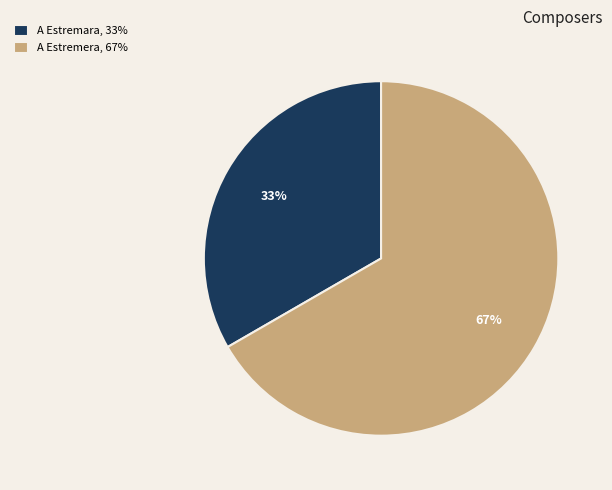

Which category has the biggest portion of the pie?

A Estremera